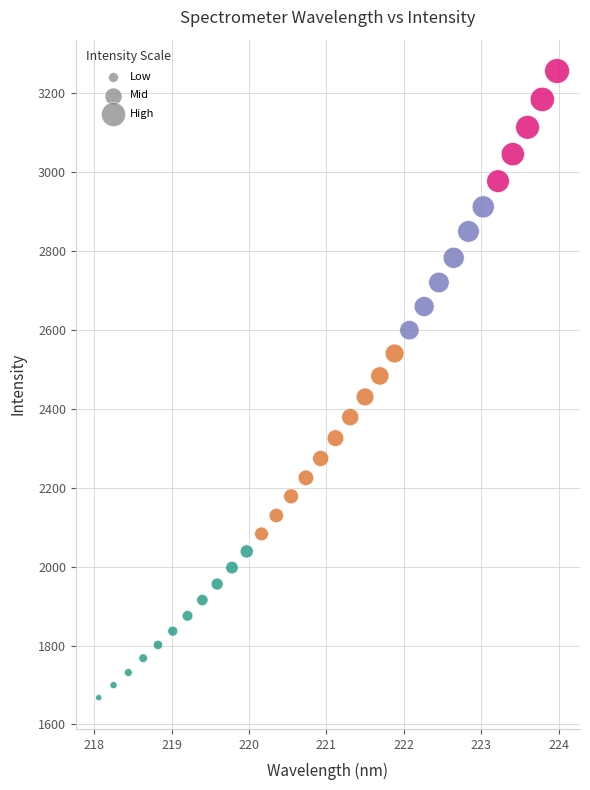

What is the range of Y values (max minus min)?

1588.9